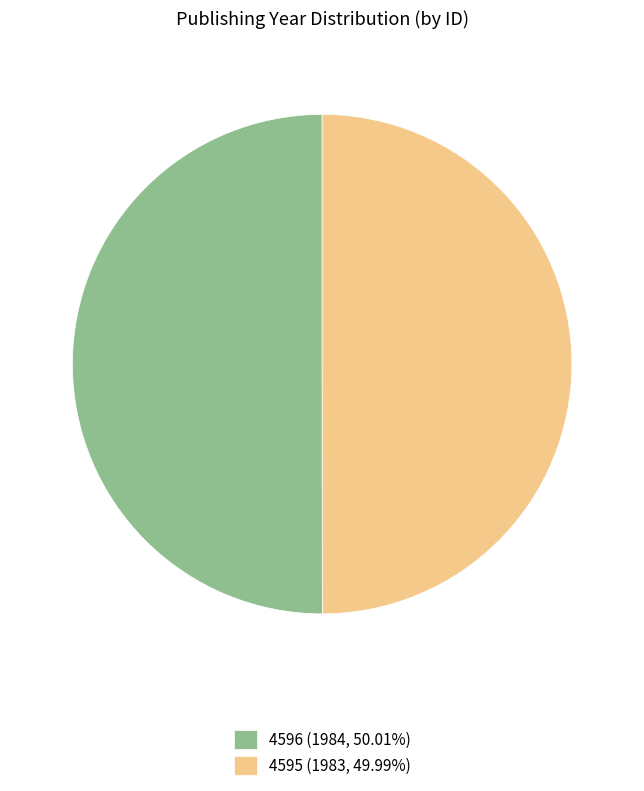

How many slices are in this pie chart?

2